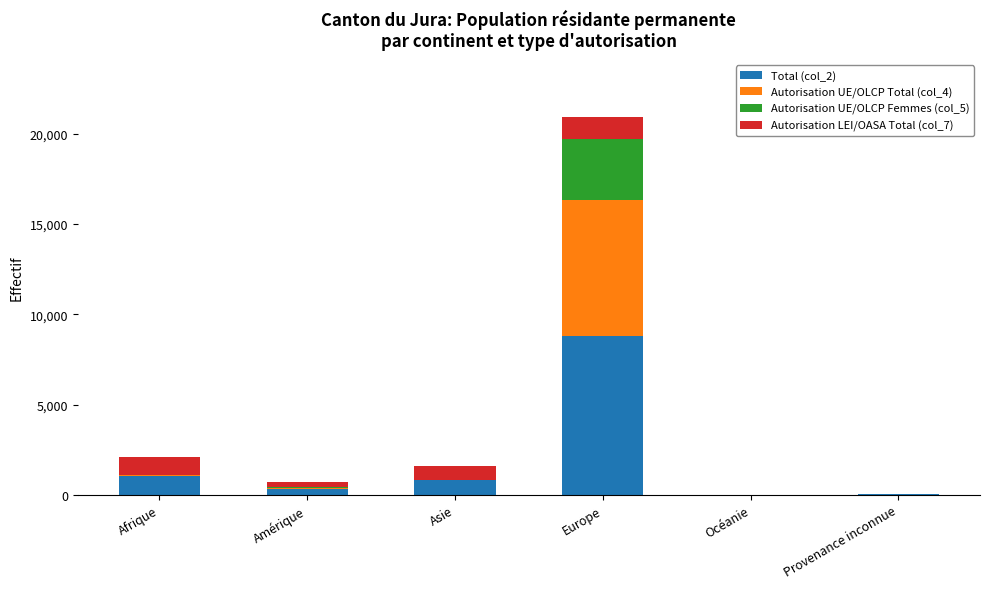

Are the bars grouped side by side (vs. stacked)?

No